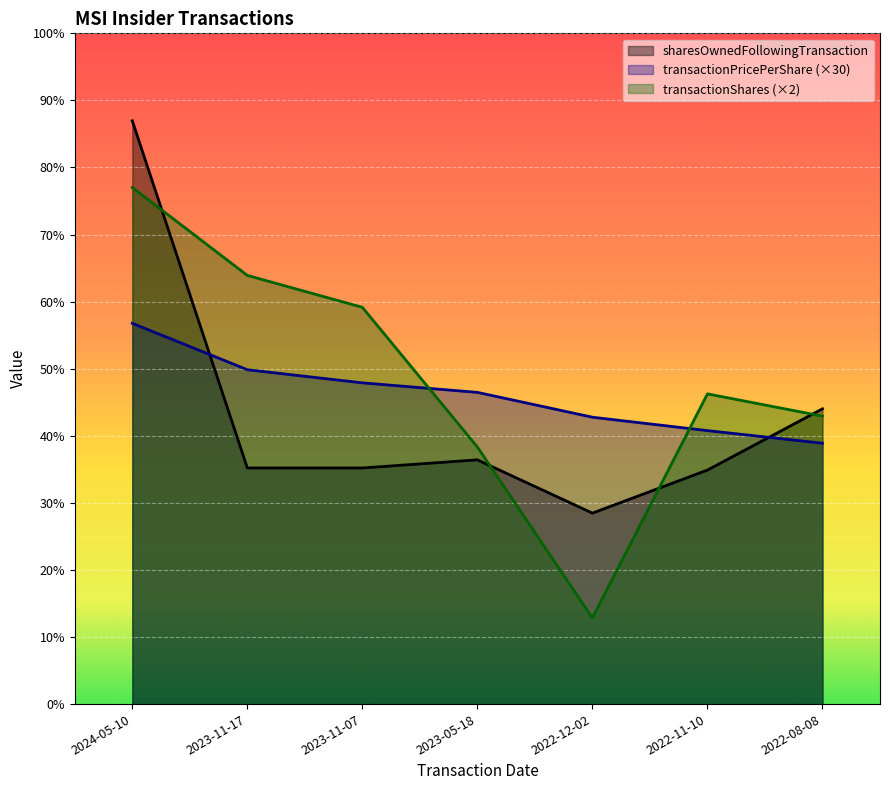

What is the sum of all transactionPricePerShare values?

61847.8